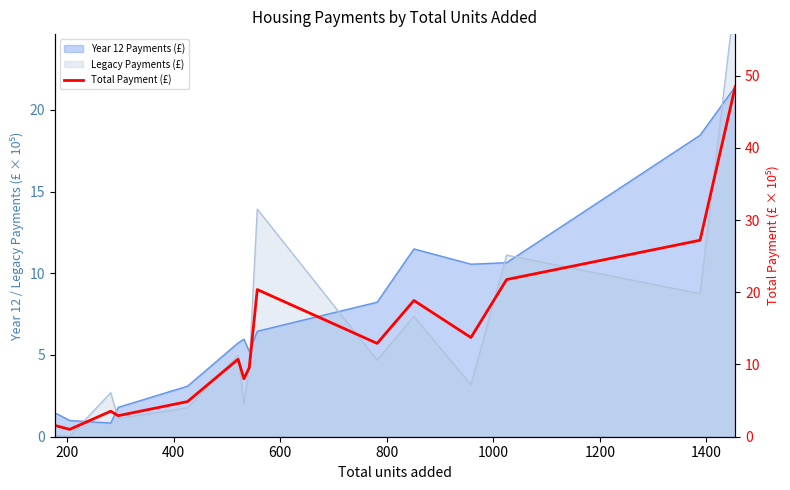

What is the greatest value displayed?

48.5